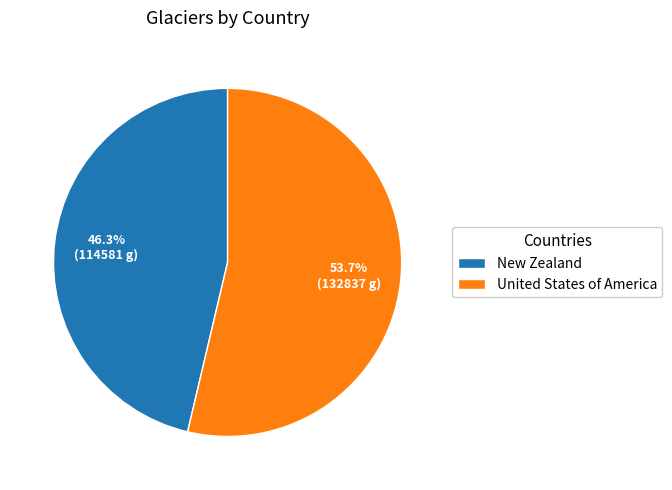

Is the sum of United States of America and New Zealand greater than half?

Yes